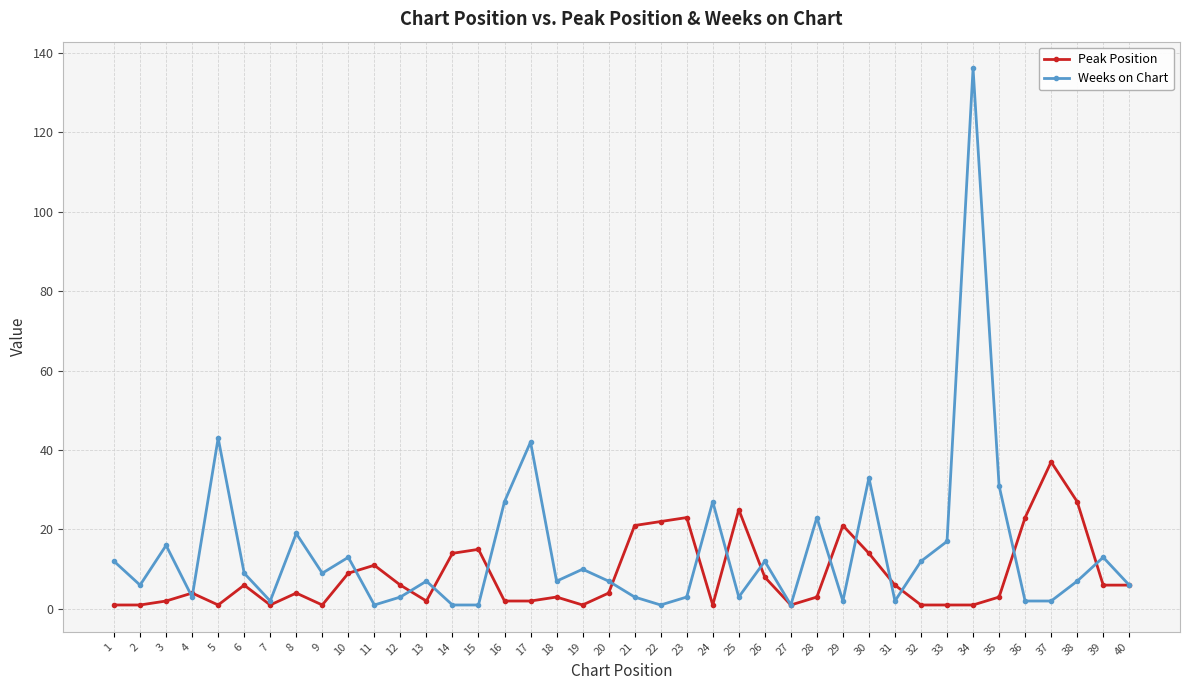

True or false: Peak Position has a value of 4 at 4.

True